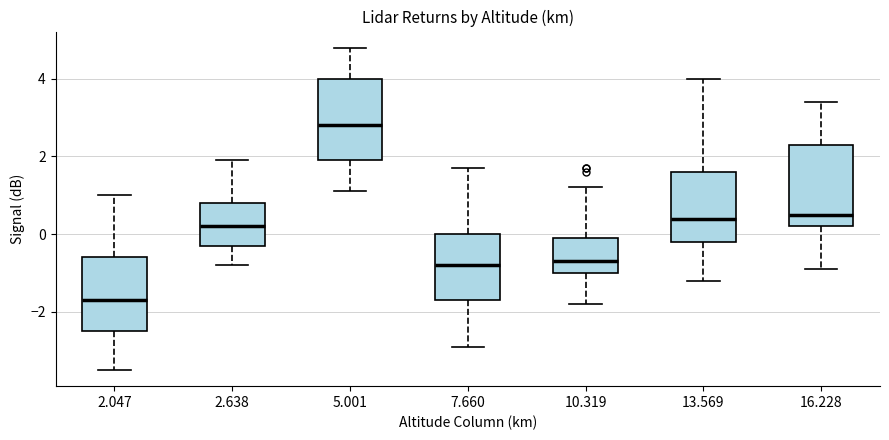

Reading left to right, transcribe this box plot: for each box, give where its median line is, the range the box spans, and where its two whiskers end, as read against the y-axis. The values are not printed on the chart, so give them approximately, as read against the axis.

2.047: median -1.6, box -2.4 to -0.6, whiskers -3.4 to 1.0
2.638: median 0.2, box -0.2 to 0.8, whiskers -0.8 to 2.0
5.001: median 2.8, box 2.0 to 4.0, whiskers 1.2 to 4.8
7.660: median -0.8, box -1.6 to 0.0, whiskers -2.8 to 1.8
10.319: median -0.6, box -1.0 to 0.0, whiskers -1.8 to 1.2
13.569: median 0.4, box -0.2 to 1.6, whiskers -1.2 to 4.0
16.228: median 0.6, box 0.2 to 2.4, whiskers -0.8 to 3.4